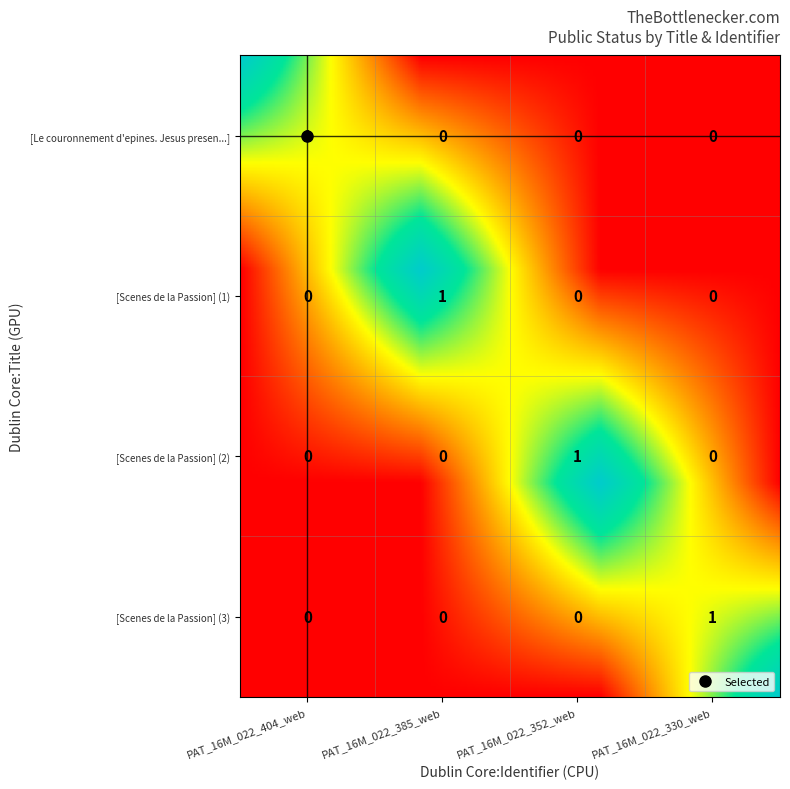

List the series in order of their peak value, lowest first.

[Le couronnement d'epines. Jesus presen...], [Scenes de la Passion] (1), [Scenes de la Passion] (2), [Scenes de la Passion] (3)